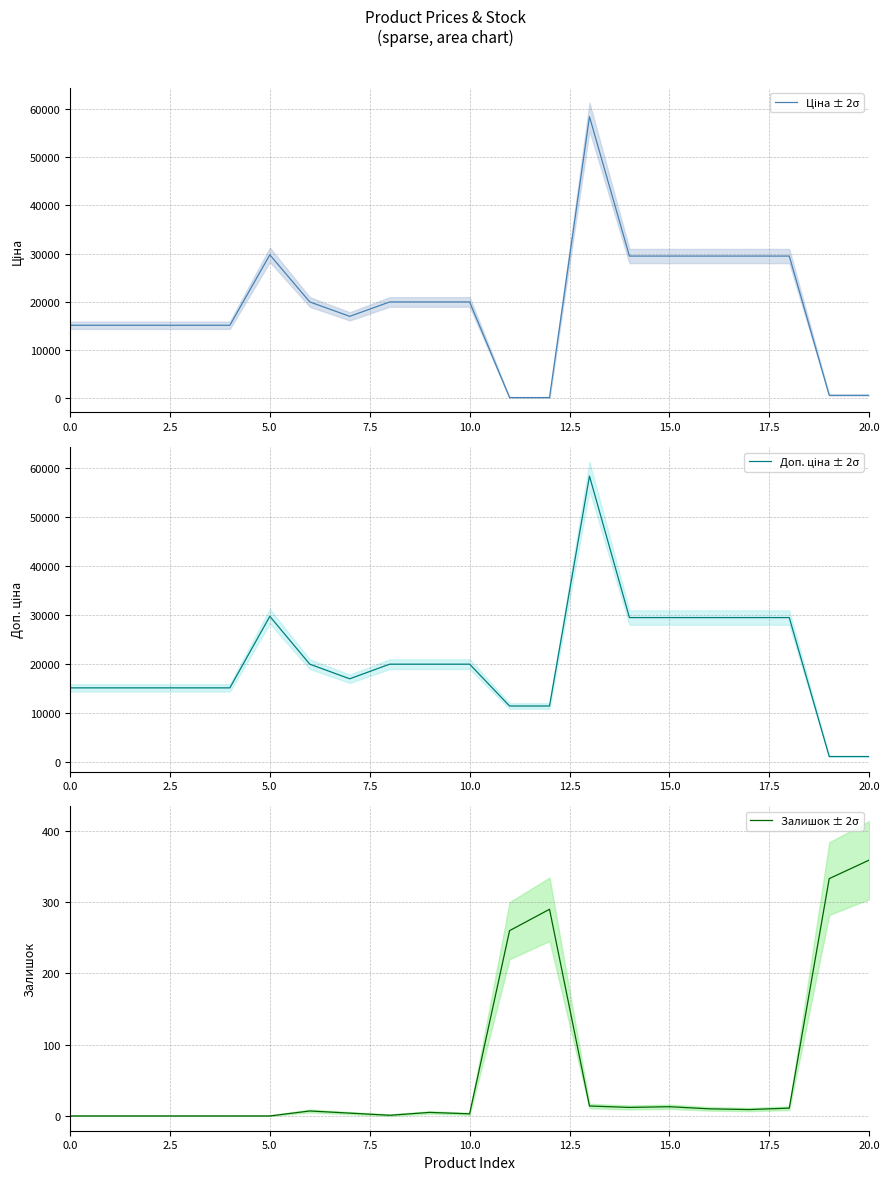

In Залишок ± 2σ, how many points are higher than both neighbors (excluding endpoints)?

4